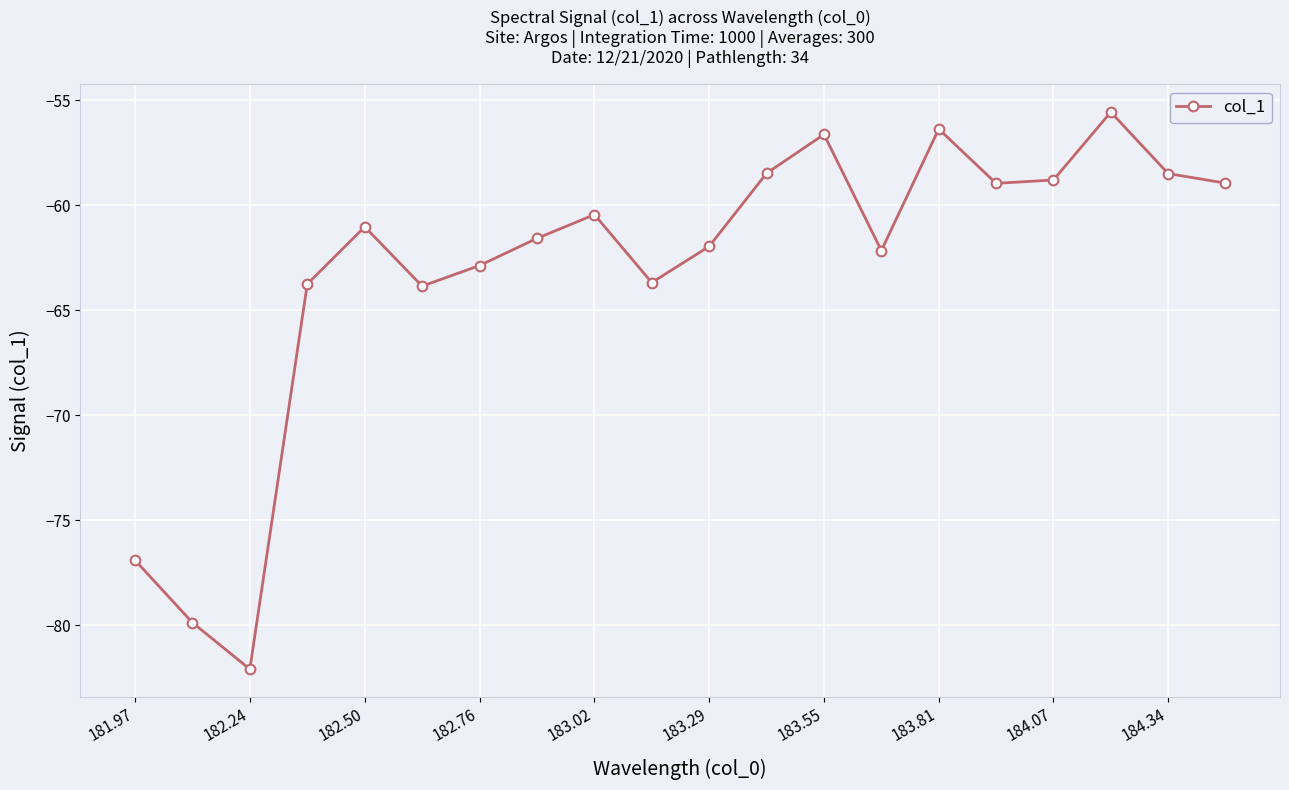

True or false: the data has more than 2 interior local peaks.

True